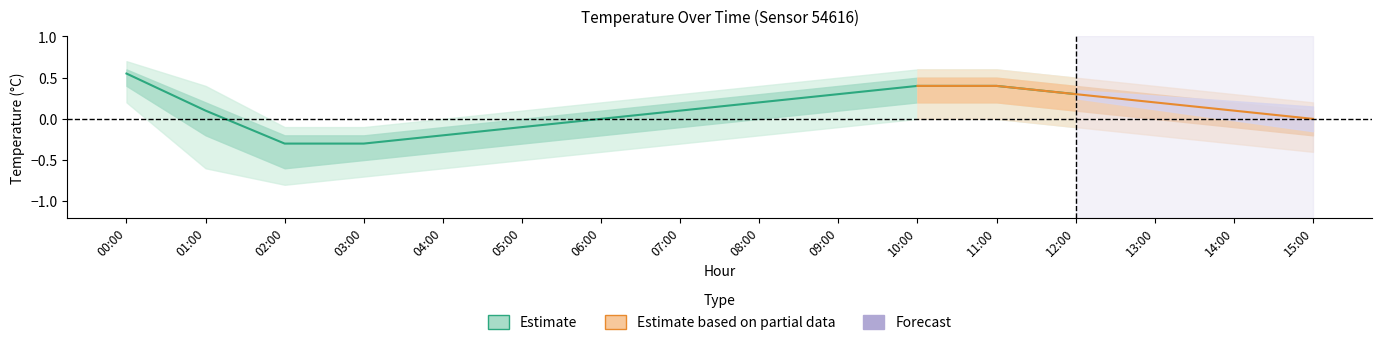

Does the chart display data point markers on the line(s)?

No